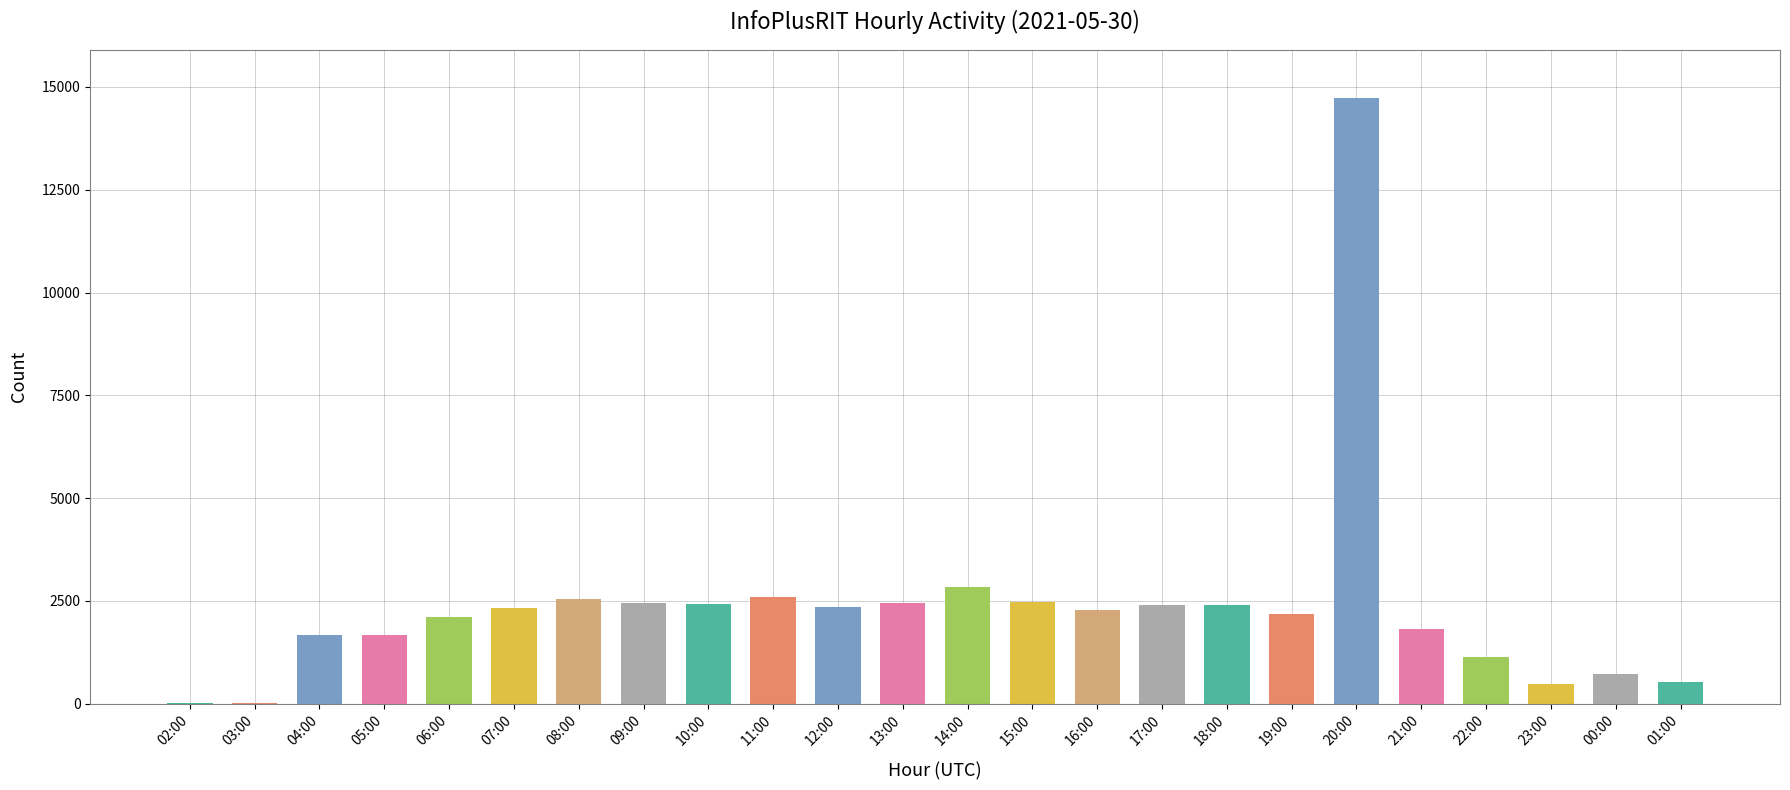

How many distinct data groups are displayed?

1